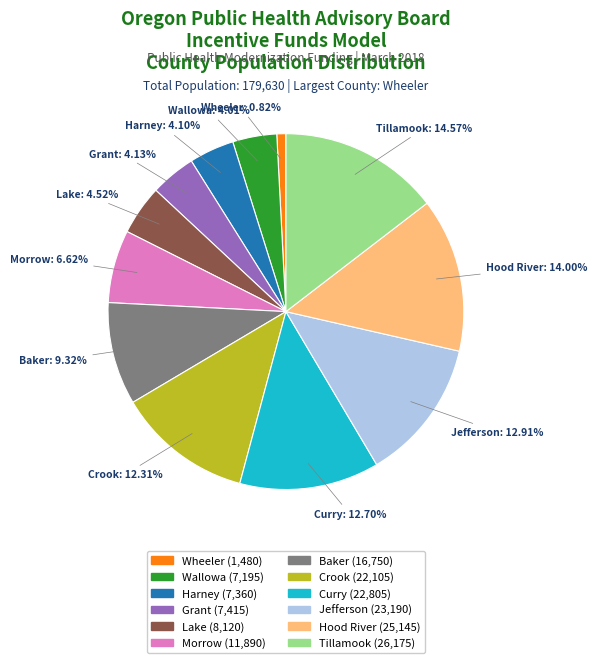

To the nearest percent, what is the average slice percentage?

8%